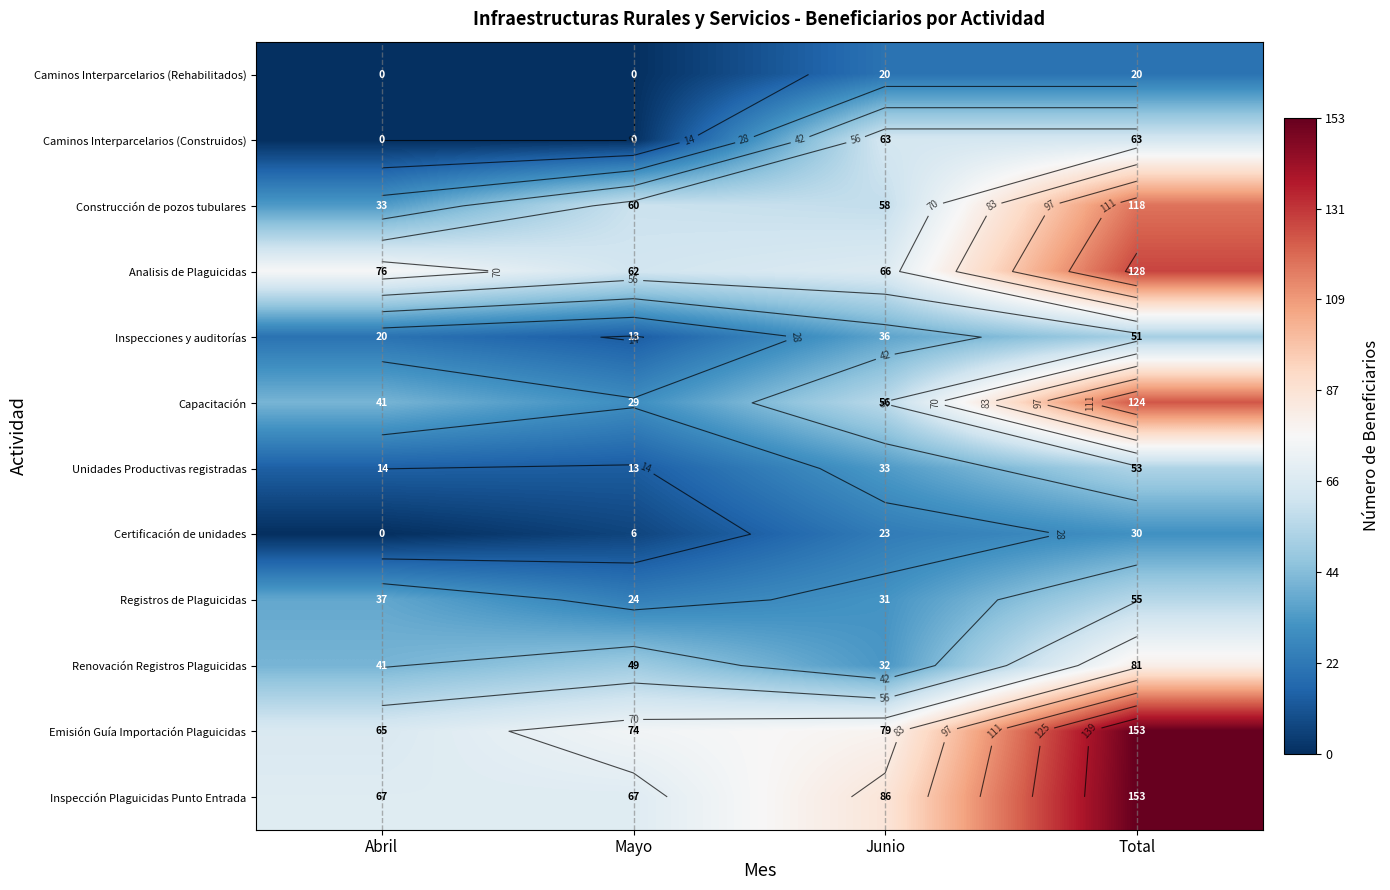

Between Abril and Total, which series saw the biggest shift?

Emisión Guía Importación Plaguicidas